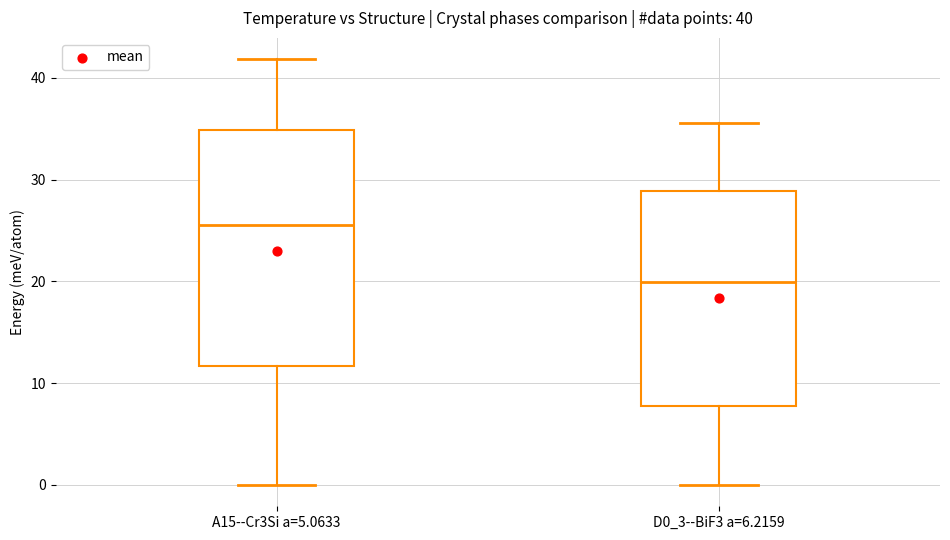

Which box's median line is the highest?

A15--Cr3Si a=5.0633